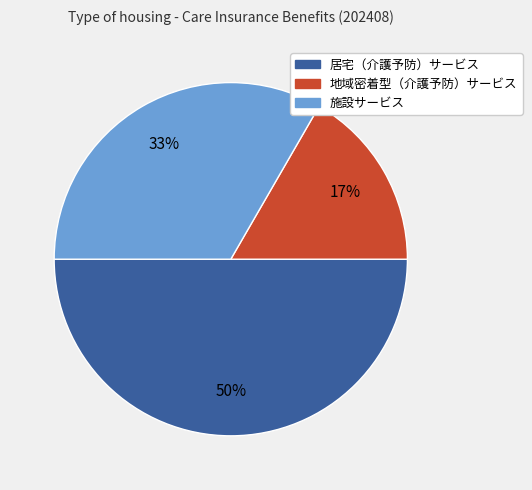

Which slice is the smallest?

地域密着型（介護予防）サービス